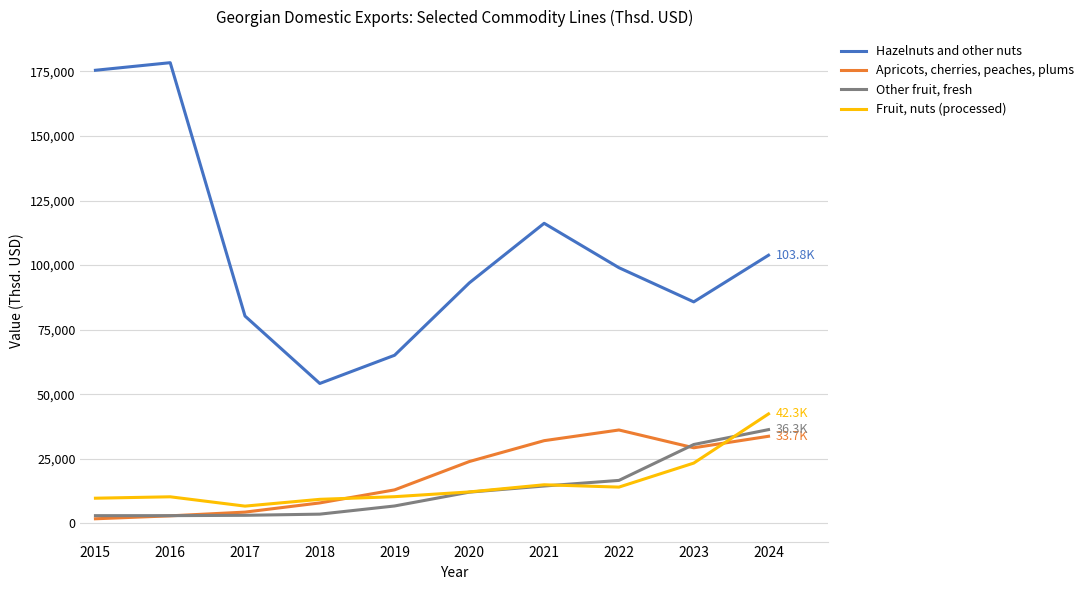

What is the difference between the highest and lowest values at 2023?

62458.4